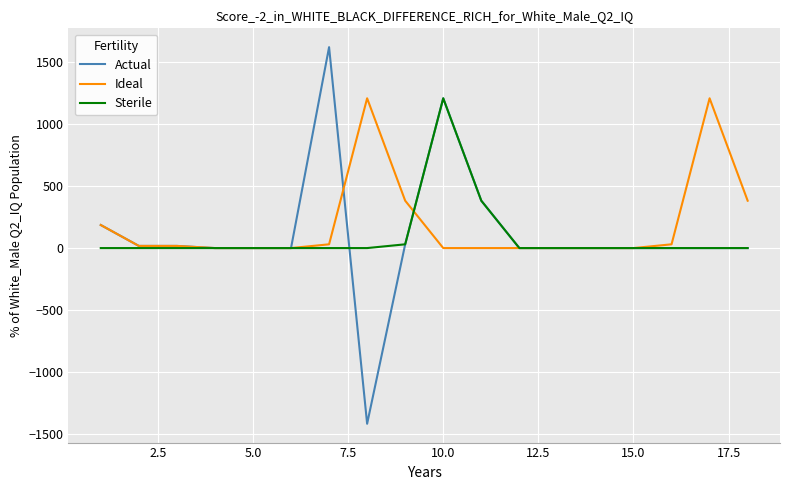

What is the maximum value shown in the chart?

1618.9